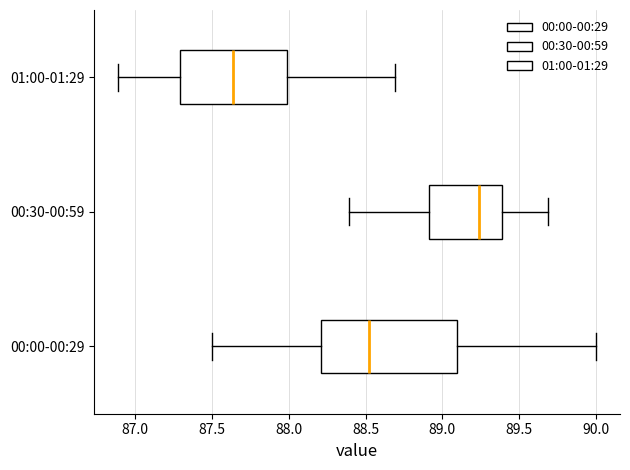

Which box's median line is the furthest to the right?

00:30-00:59